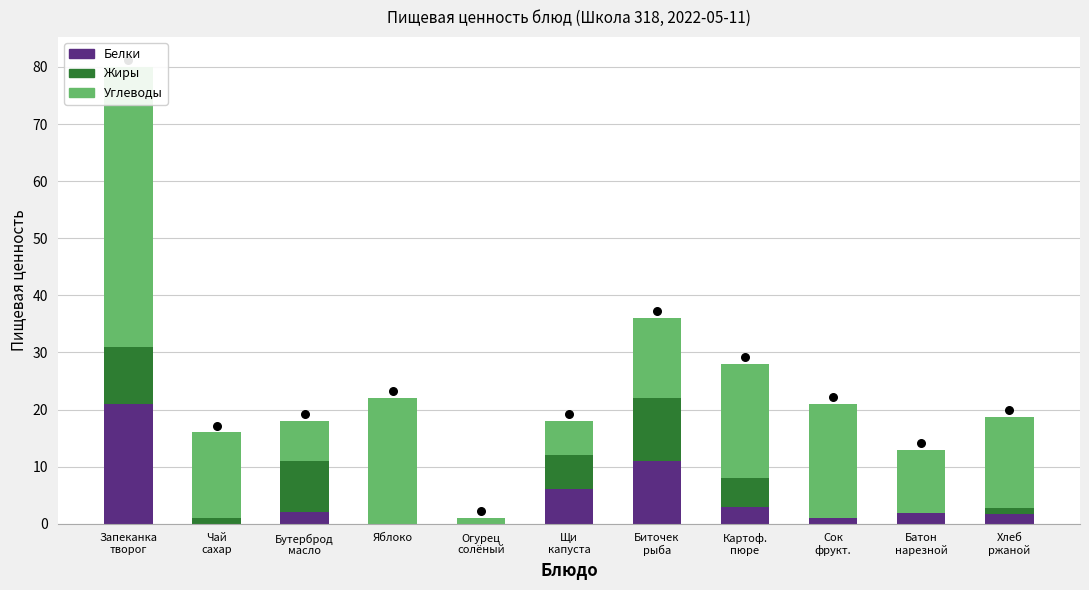

What are all the series names shown in the legend?

Белки, Жиры, Углеводы